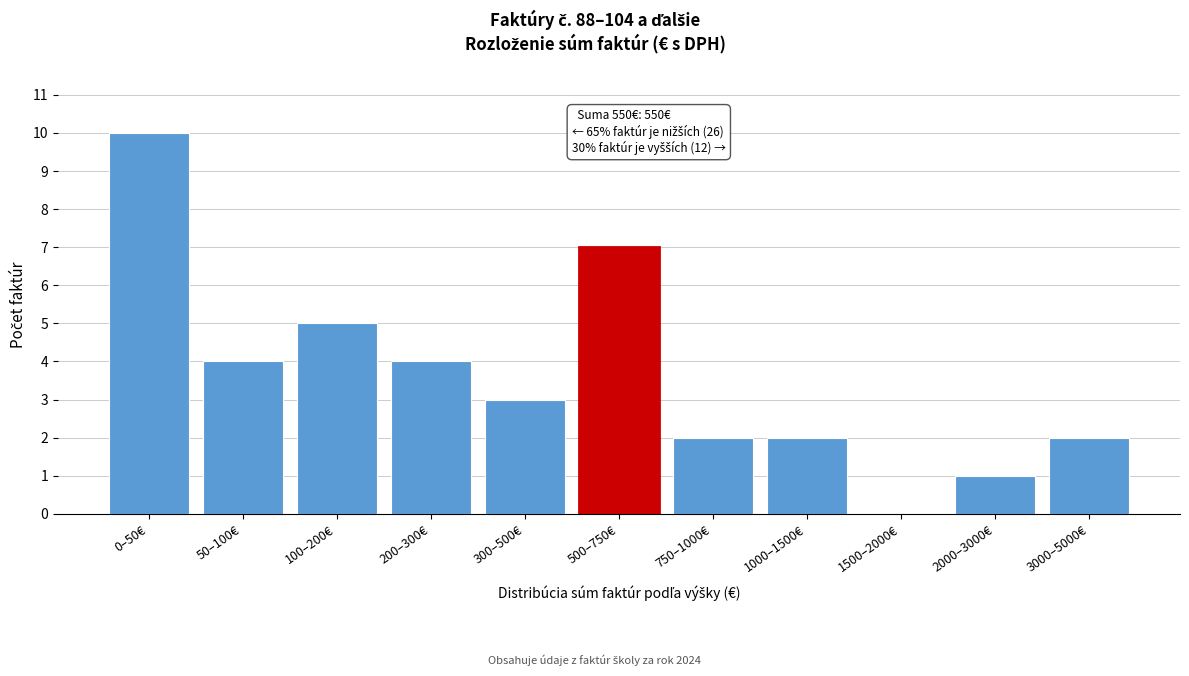

Reading right to left, list all the values displayed in this chart.

3000–5000€=2	2000–3000€=1	1500–2000€=0	1000–1500€=2	750–1000€=2	500–750€=7	300–500€=3	200–300€=4	100–200€=5	50–100€=4	0–50€=10